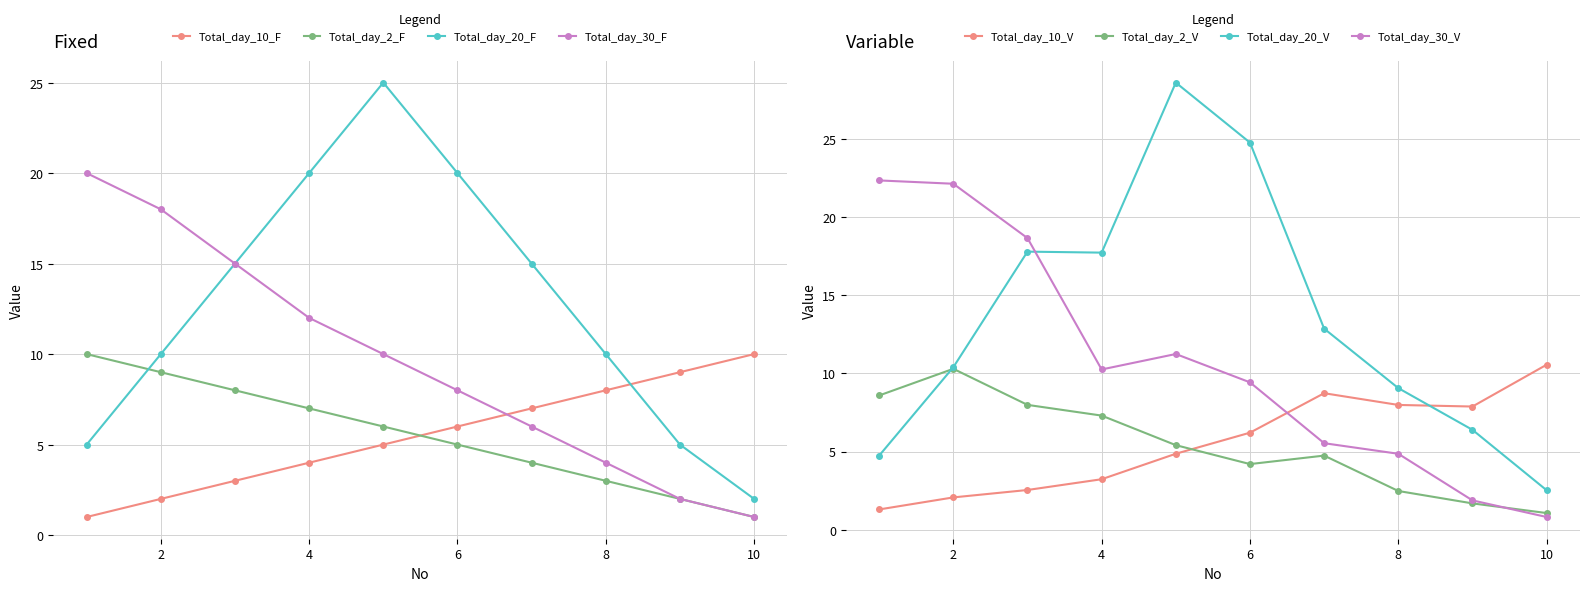

Count the Series_A values in the range 3 to 8.

6